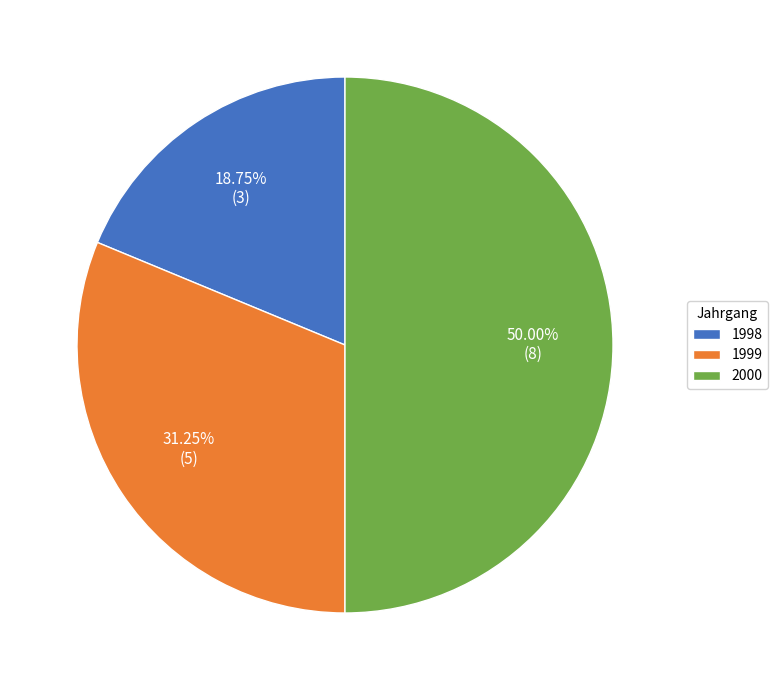

Count the number of slices in the pie.

3